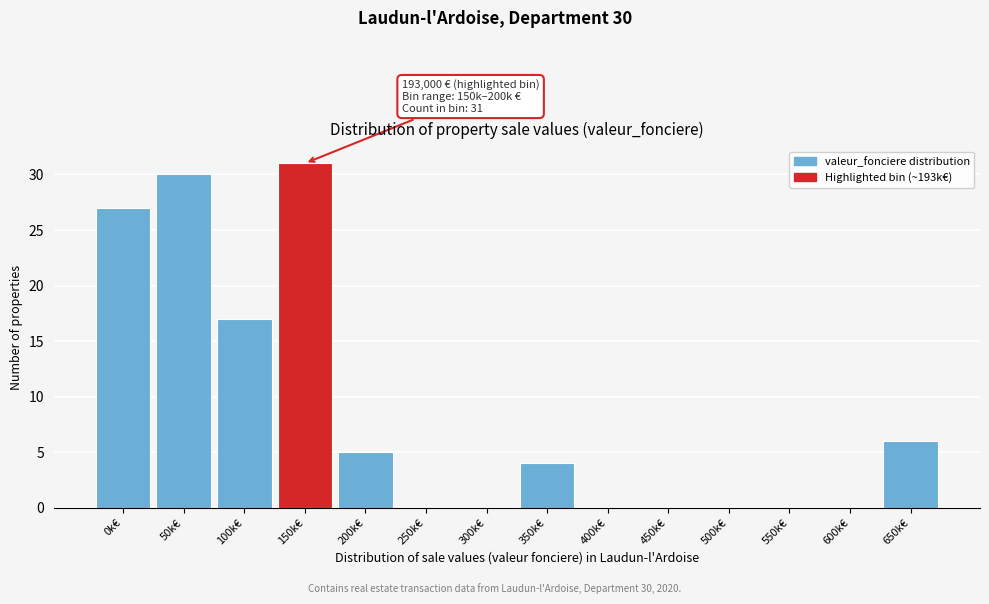

Reading right to left, list all the values displayed in this chart.

650k€=6	600k€=0	550k€=0	500k€=0	450k€=0	400k€=0	350k€=4	300k€=0	250k€=0	200k€=5	150k€=31	100k€=17	50k€=30	0k€=27